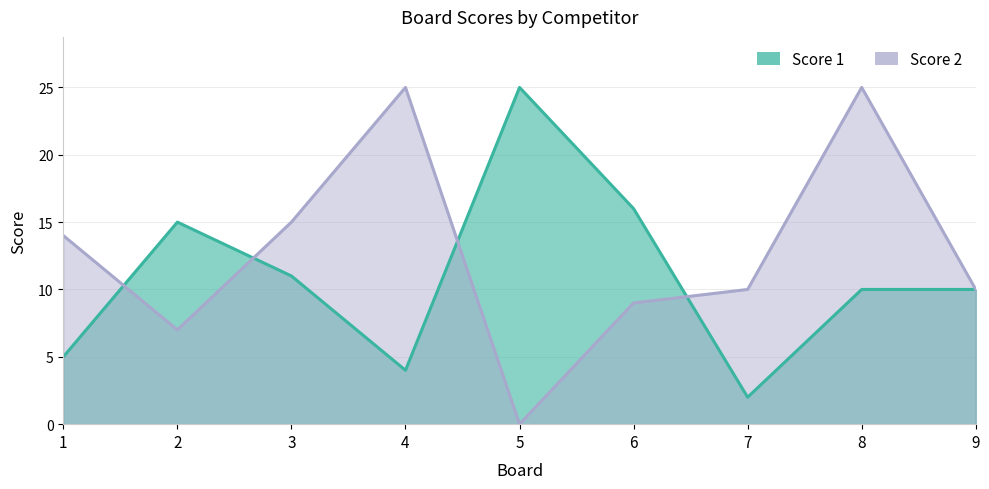

What is the spread (max minus min) of values at 2?

8